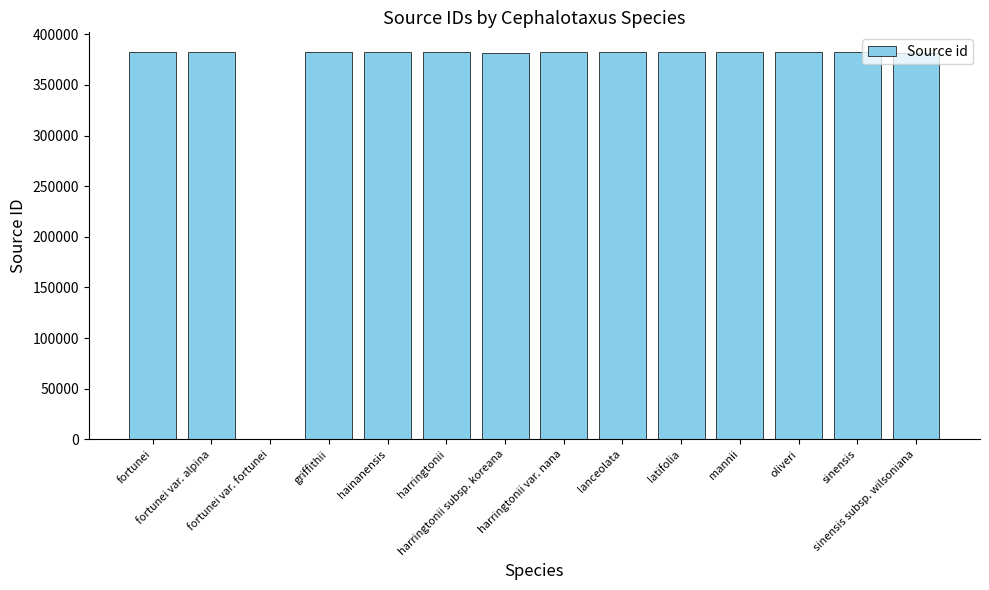

What is the sum of all values?

4972933